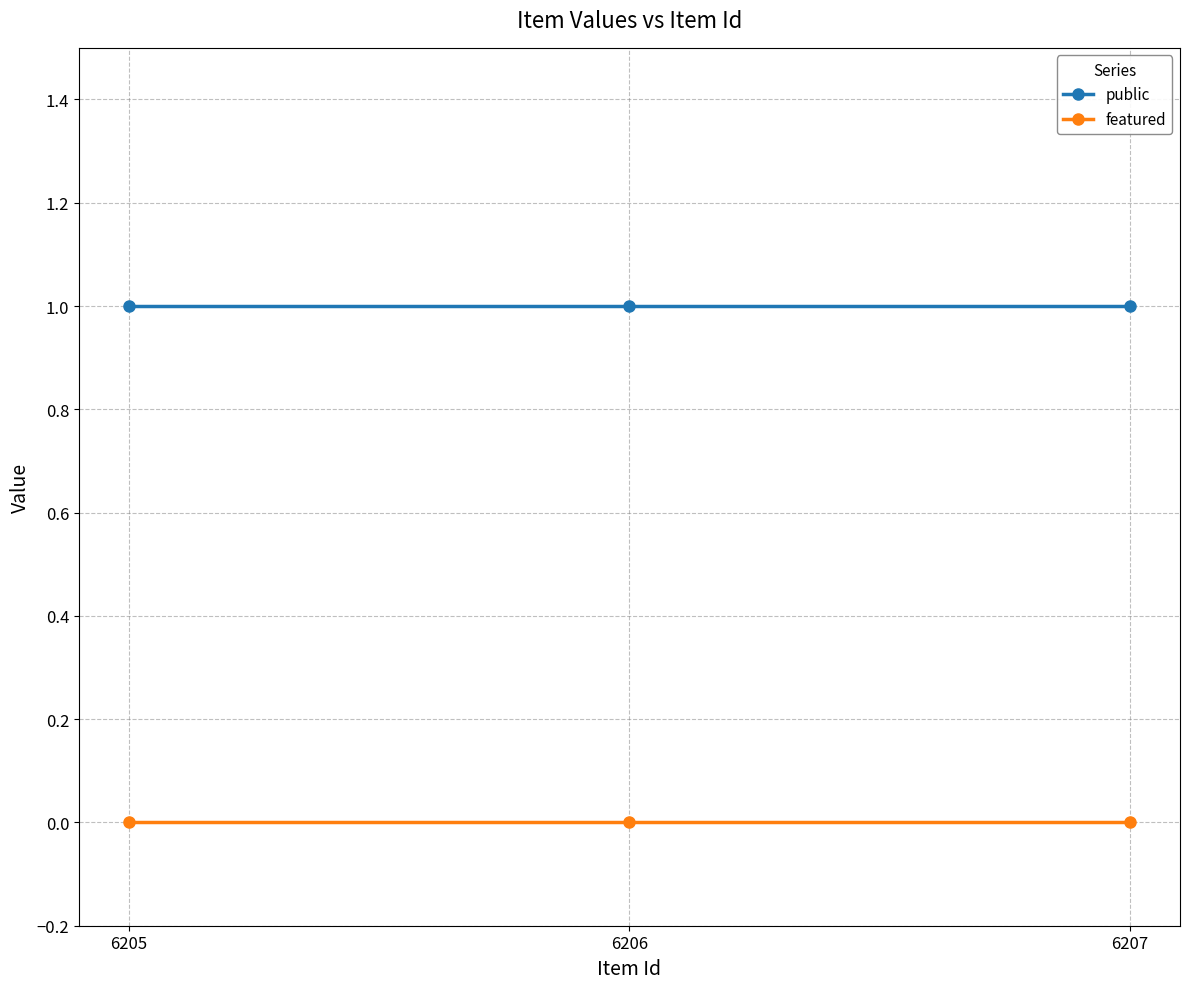

What is the value of the public point at the 3rd from the left?

1